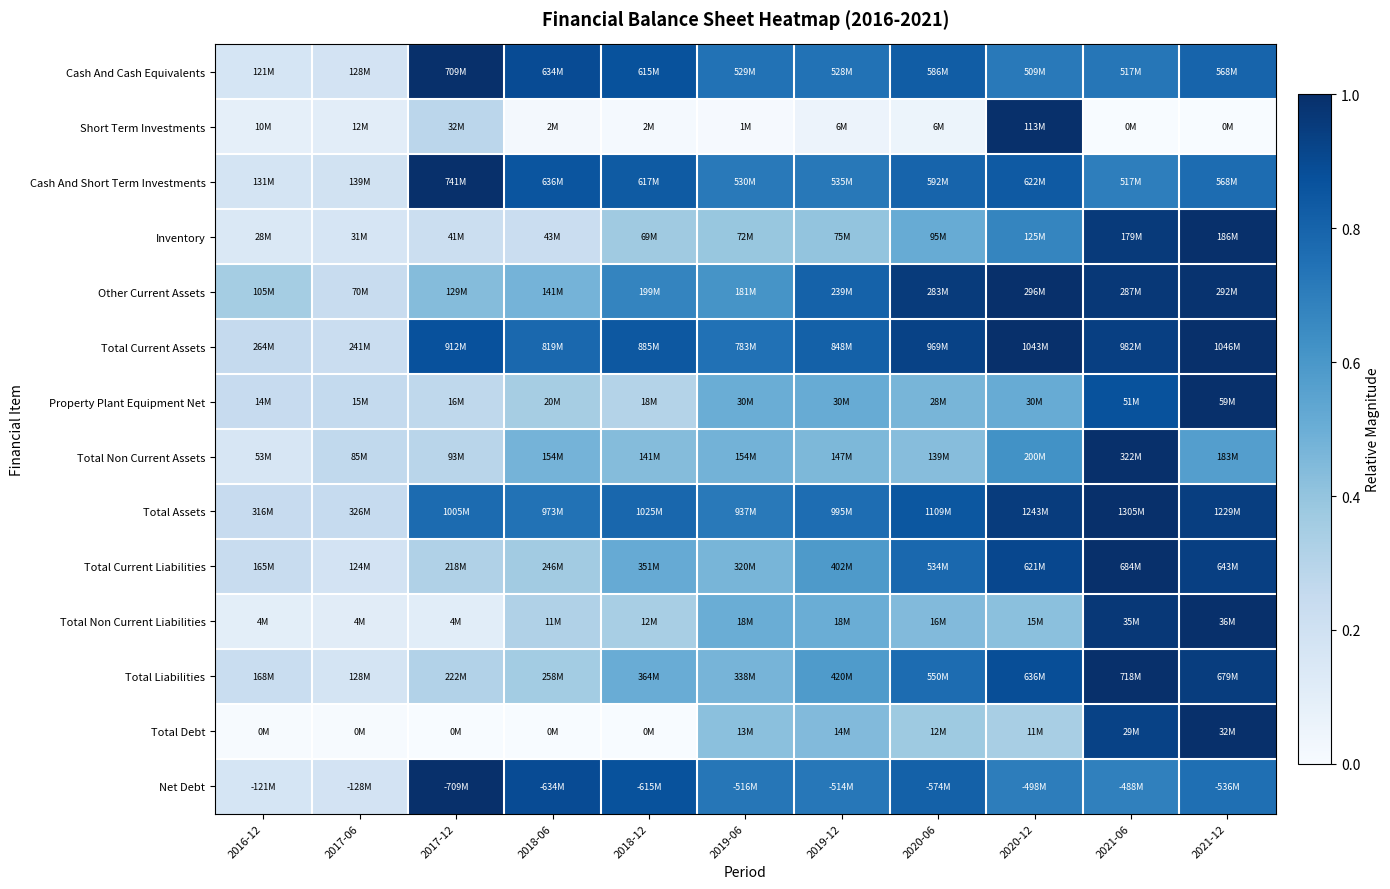

How many series are shown in this chart?

14